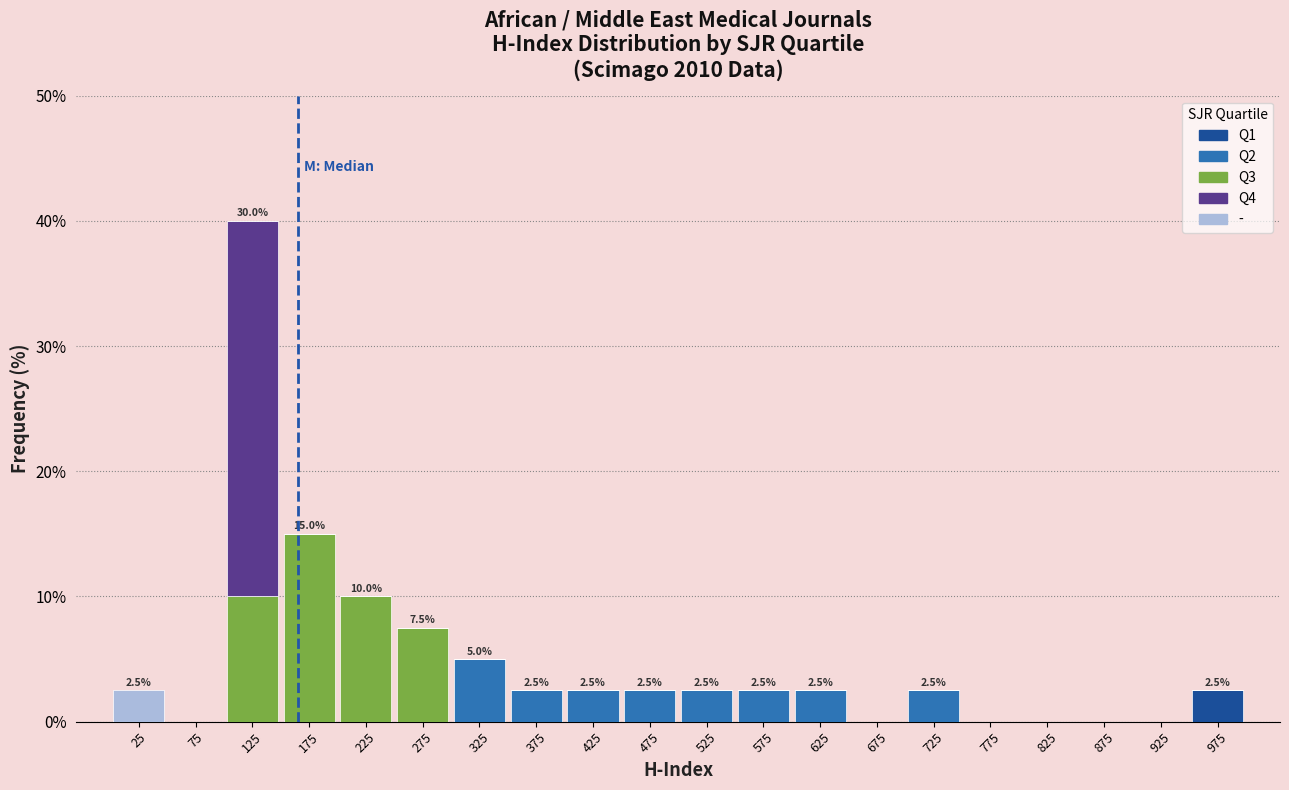

Which range on the x-axis has the tallest stacked bar (by total height)?

100 to 150